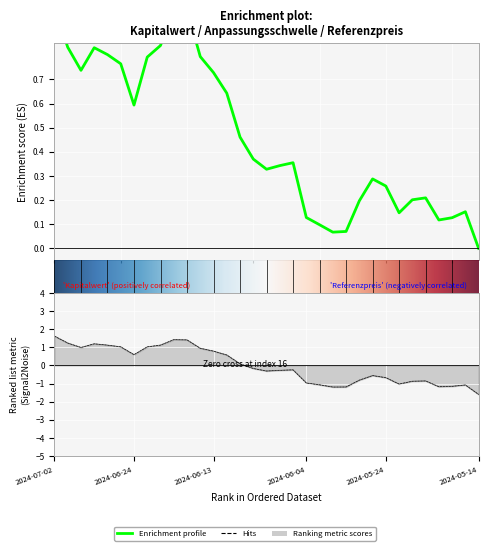

Read the Kapitalwert value at 2024-06-18.

1.0